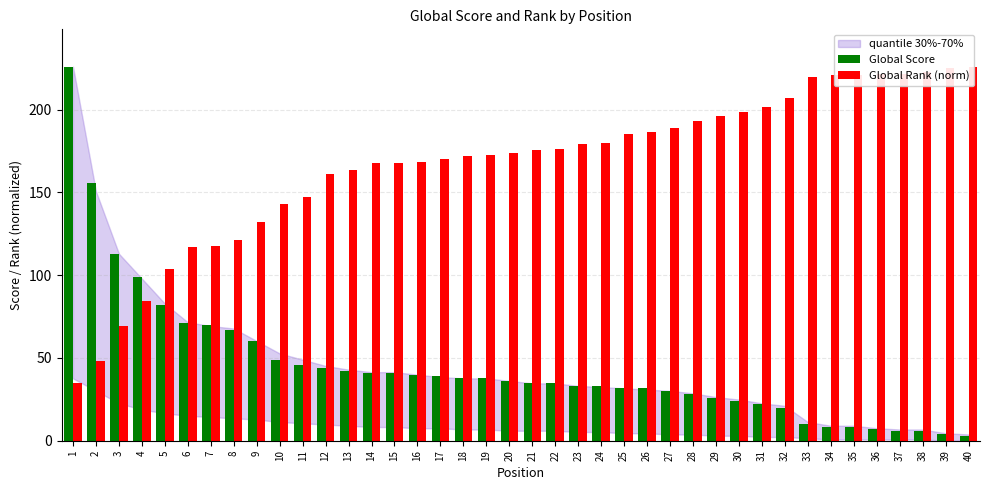

How many bars are there in each group?

2